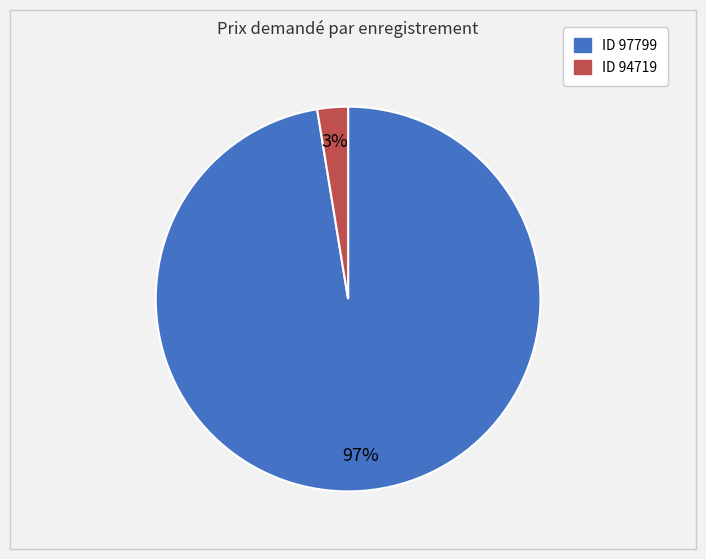

Is there a majority slice in this chart?

Yes